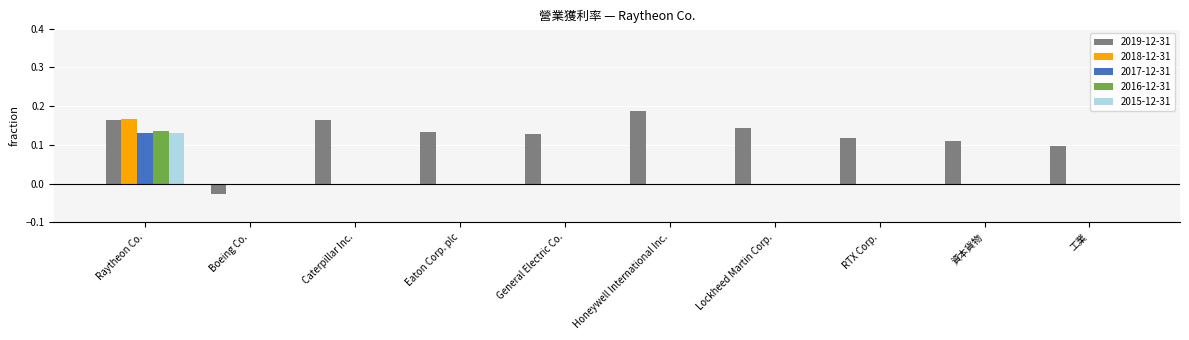

The value of 2015-12-31 at Lockheed Martin Corp. is -0.1. True or false?

False